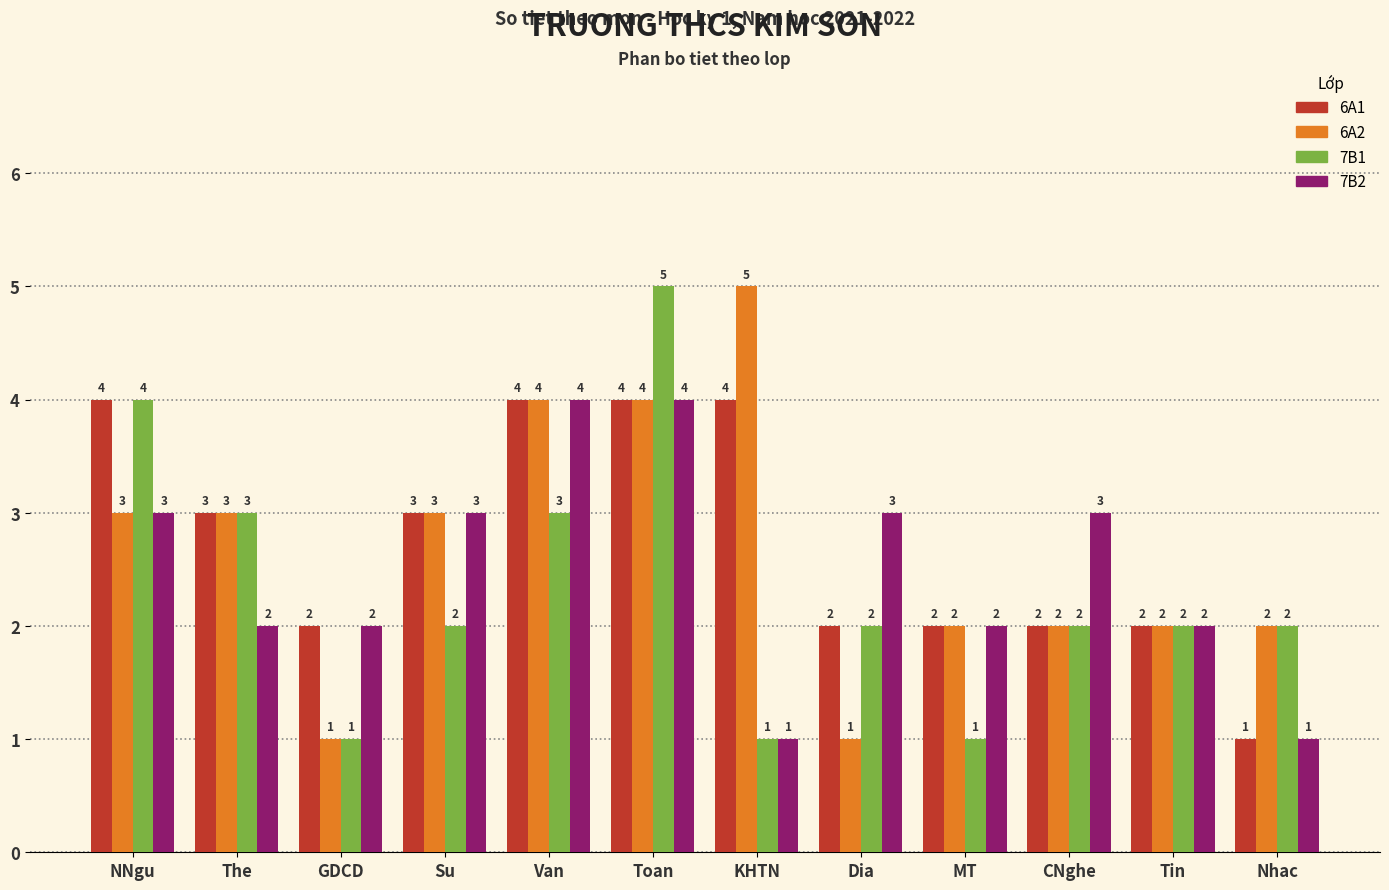

What is the label of the 9th bar from the right?

Su